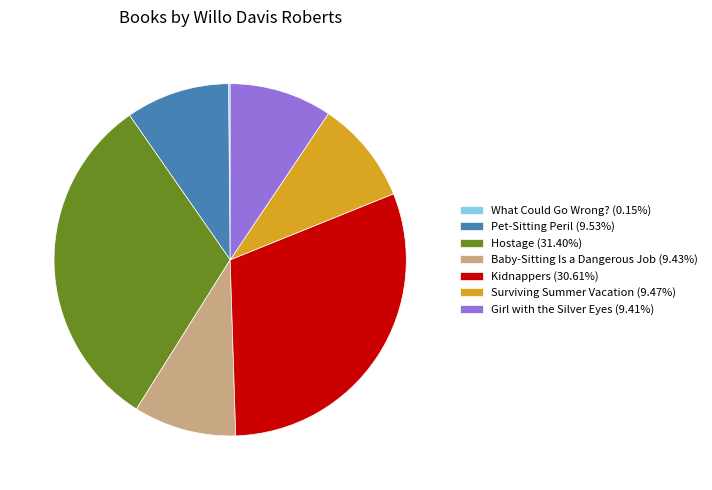

Is the sum of Kidnappers (30.61%) and Surviving Summer Vacation (9.47%) greater than half?

No